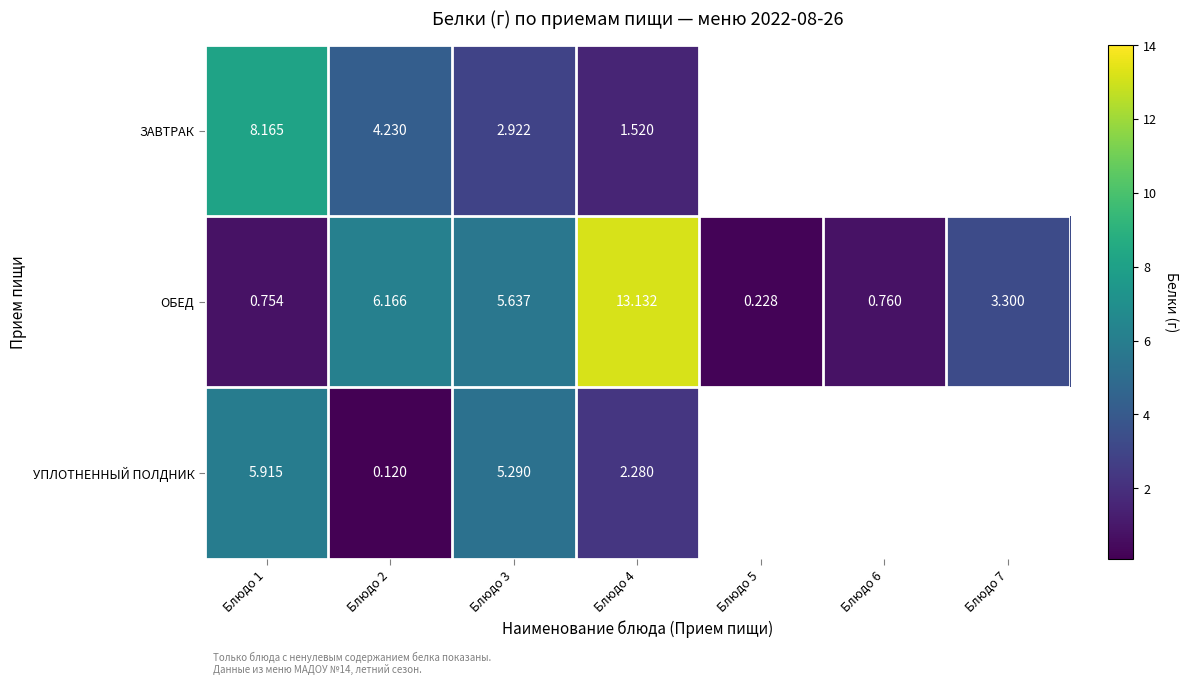

Count the number of categories in the chart.

7